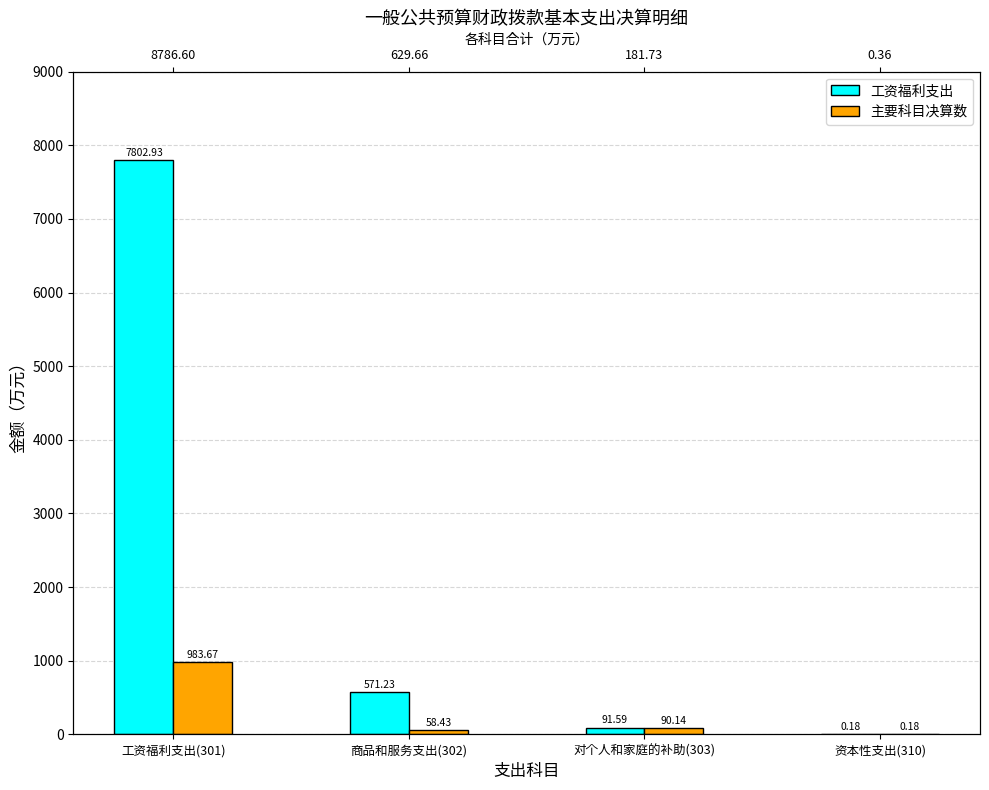

At how many categories does at least one series exceed 6532?

1